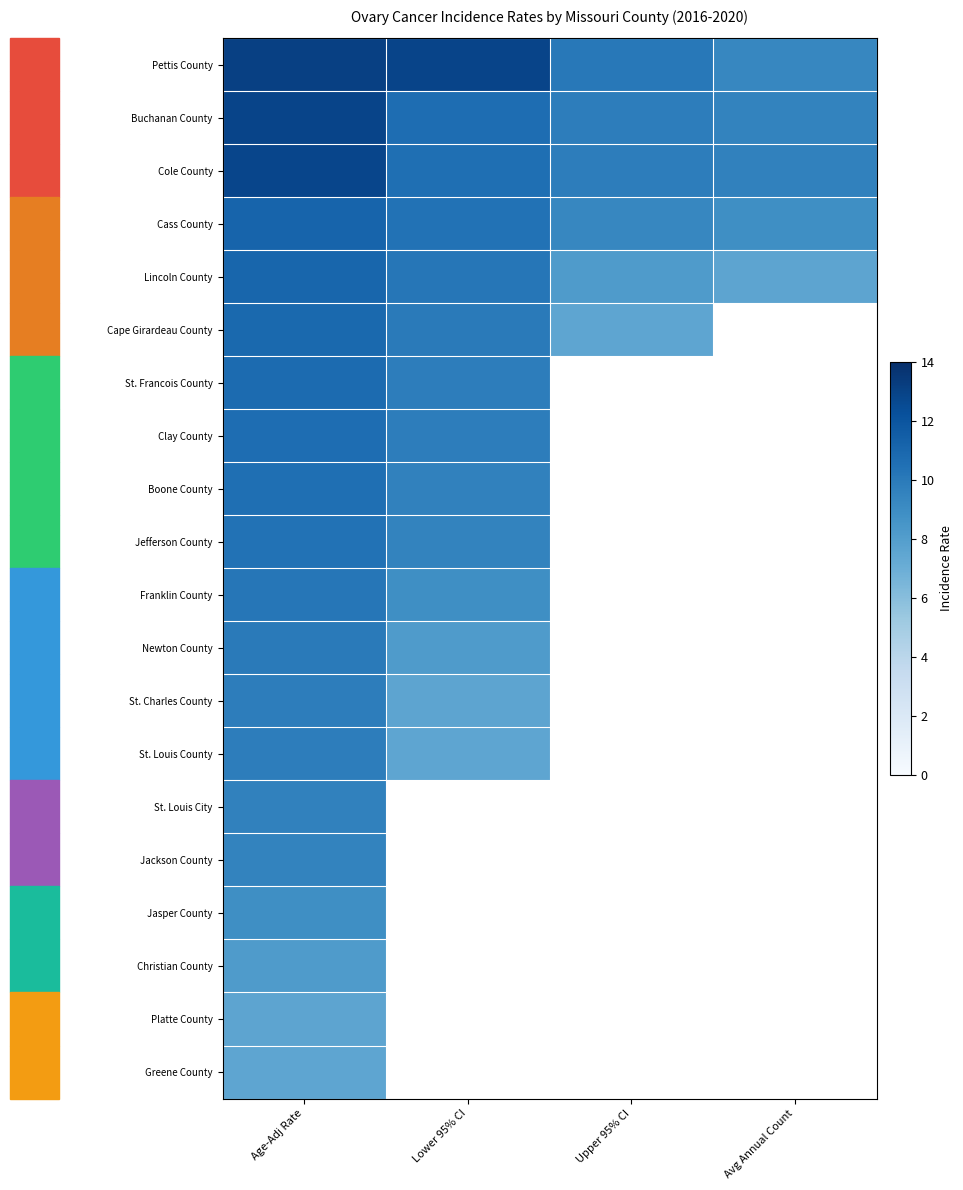

The St. Louis City series shows 9.6 at Age-Adj Rate. True or false?

True